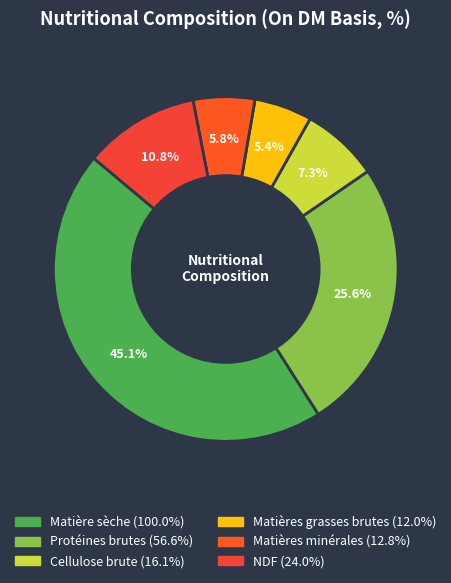

Count the number of slices in the pie.

6